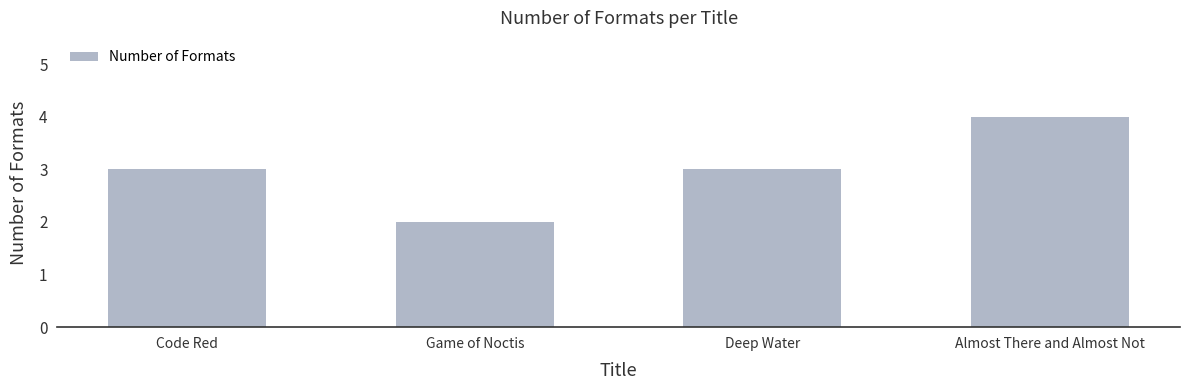

What position from the right is Game of Noctis?

3